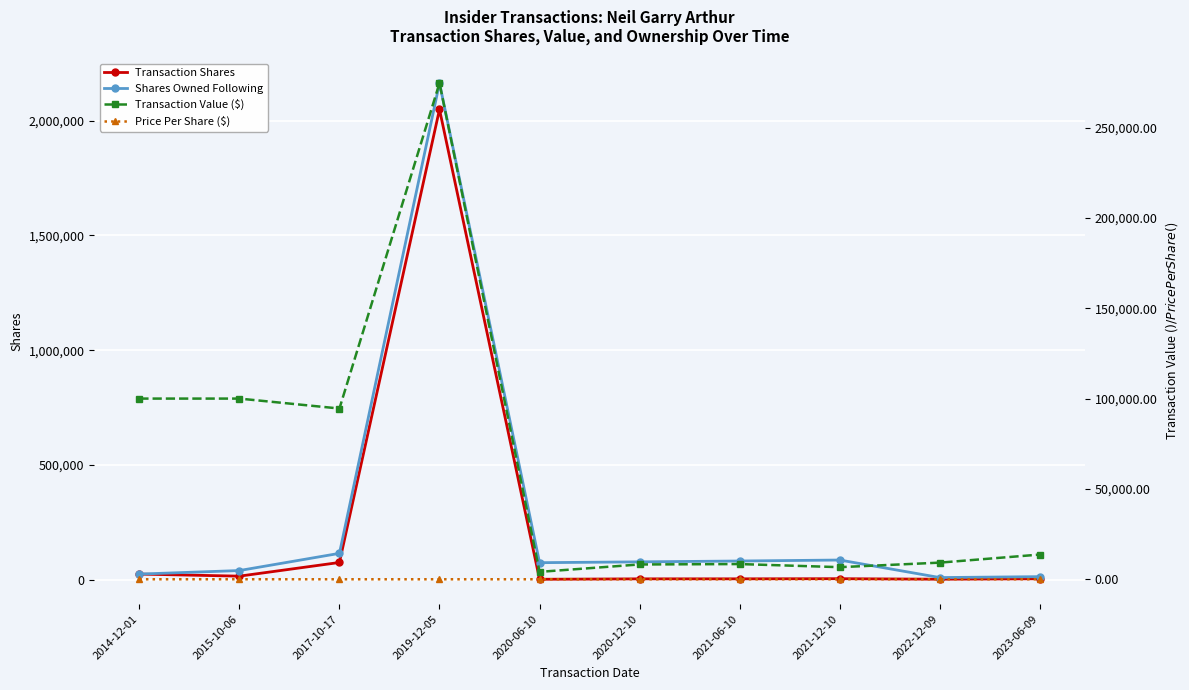

True or false: Price Per Share ($) has a value of 6.0 at 2022-12-09.

False